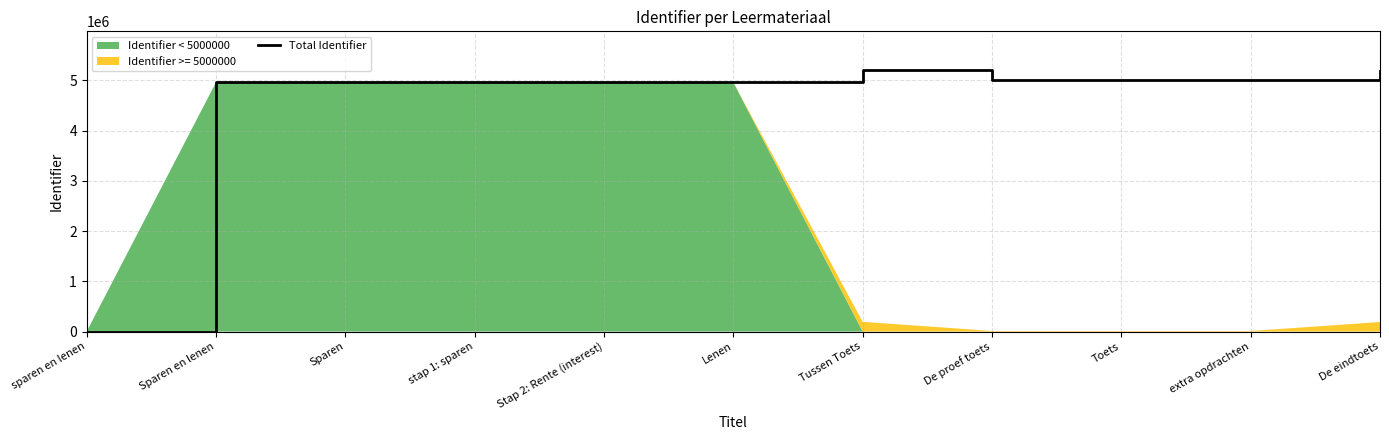

How many interior local valleys (lower than both neighbors) does the data have?

1